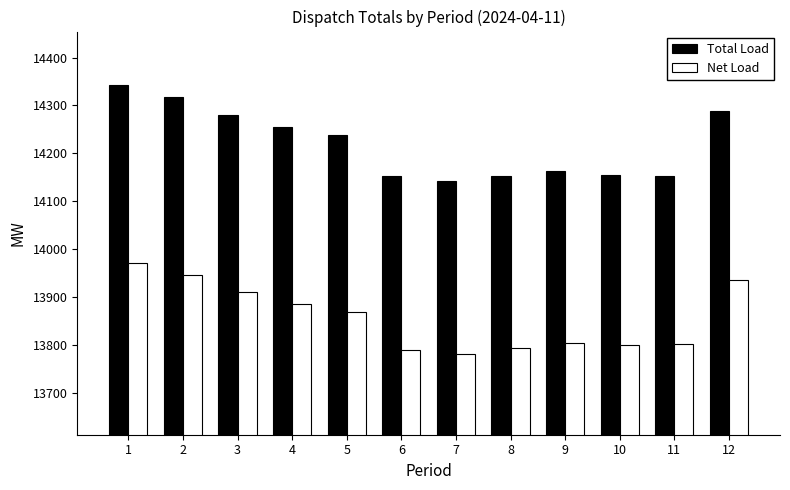

Count the number of categories in the chart.

12